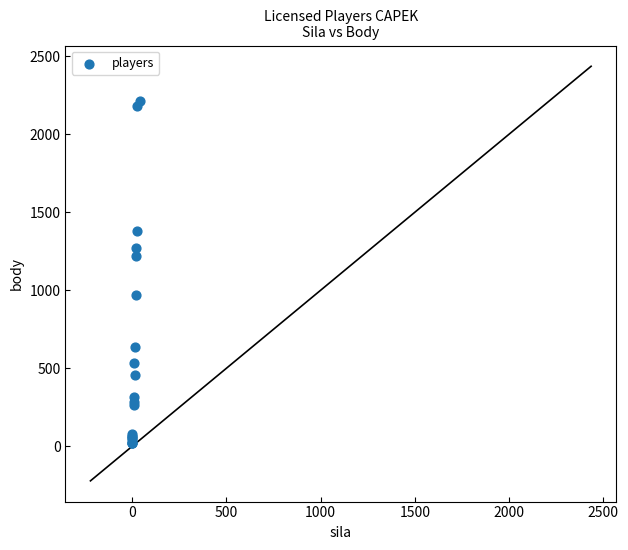

What Y value in the scatter plot is closest to 1118?

1223.0